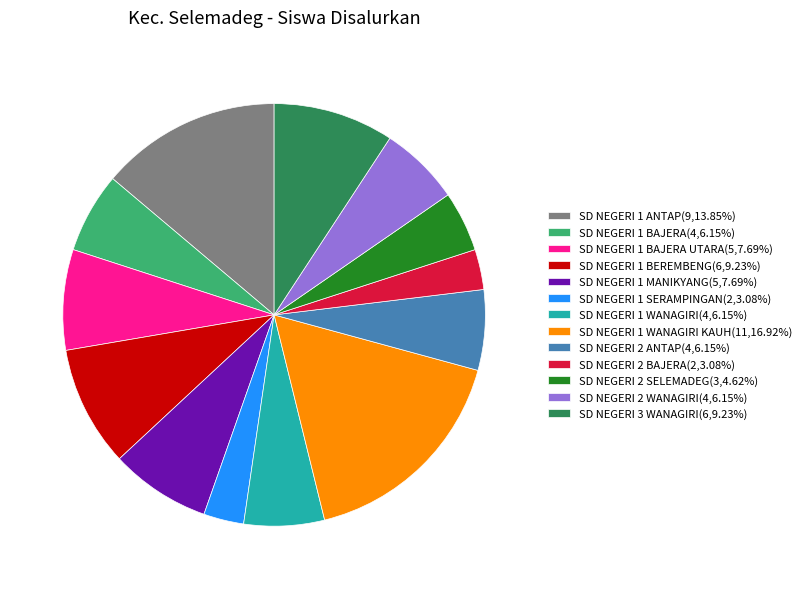

Is the sum of SD NEGERI 2 BAJERA(2,3.08%) and SD NEGERI 1 ANTAP(9,13.85%) greater than half?

No